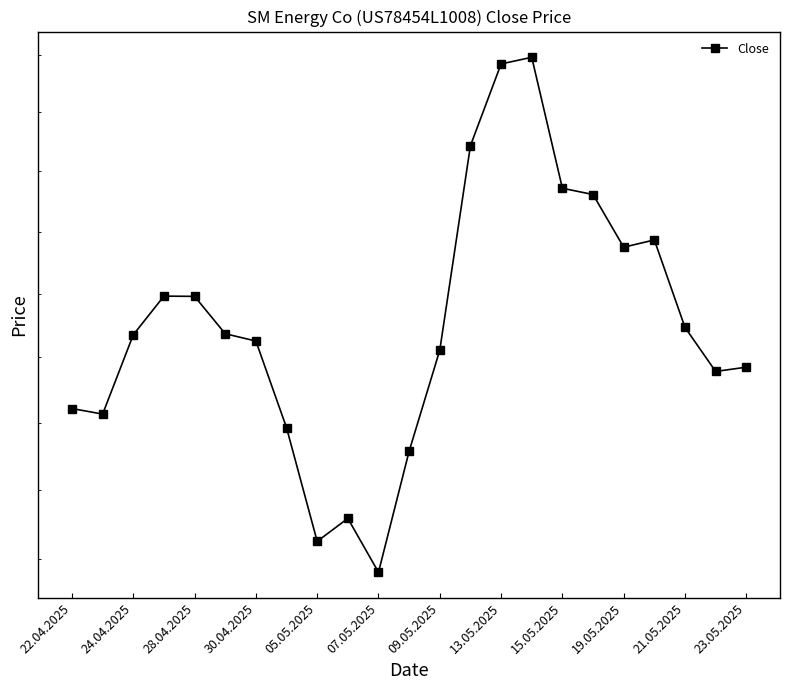

What is the value of the 15th point from the left?

21419